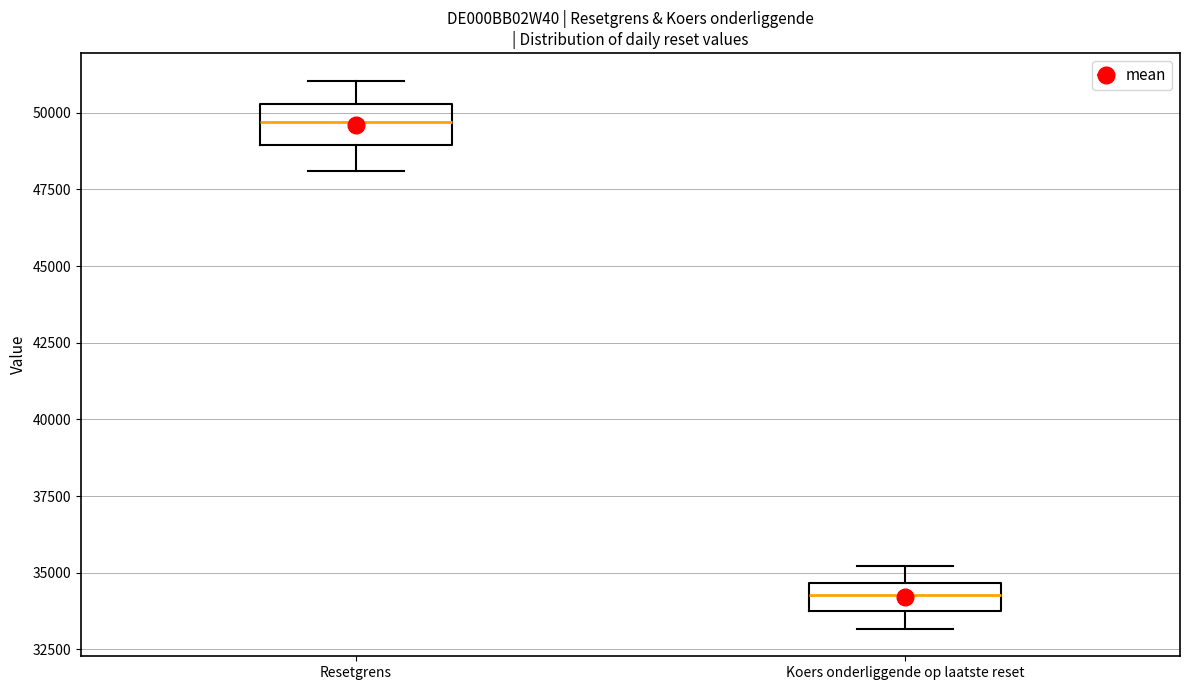

Which box has the highest median line?

Resetgrens